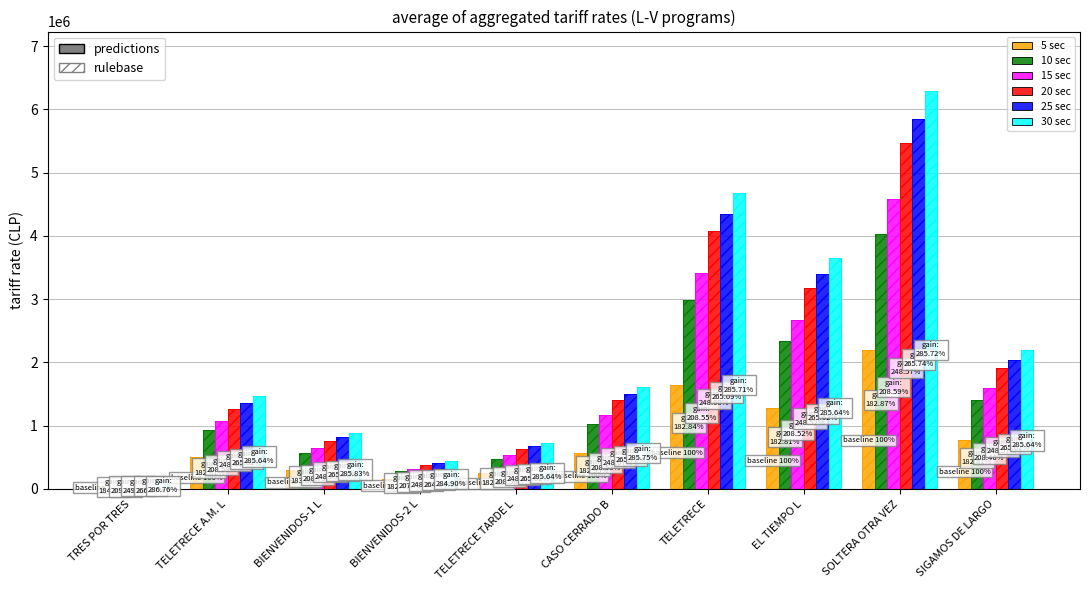

Rank the categories by 5 sec value from lowest to highest.

TRES POR TRES, BIENVENIDOS-2 L, TELETRECE TARDE L, BIENVENIDOS-1 L, TELETRECE A.M. L, CASO CERRADO B, SIGAMOS DE LARGO, EL TIEMPO L, TELETRECE, SOLTERA OTRA VEZ